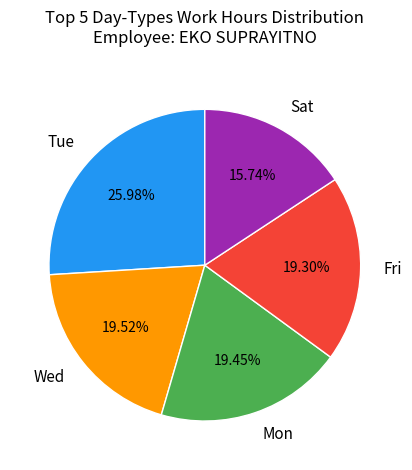

Which slice is the smallest?

Sat